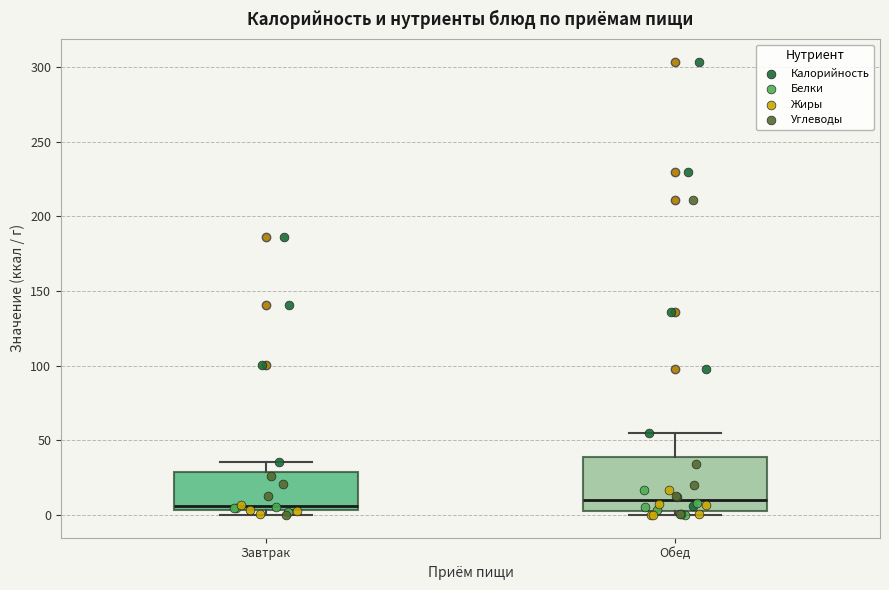

Reading left to right, read every box against the y-axis: the position of its median line, the range the box covers, and the ends of its whiskers. The values are not printed on the chart, so give them approximately, as read against the axis.

Завтрак: median 5 (just above the box's lower edge), box 5 to 30, whiskers 0 to 35
Обед: median 10, box 5 to 40, whiskers 0 to 55